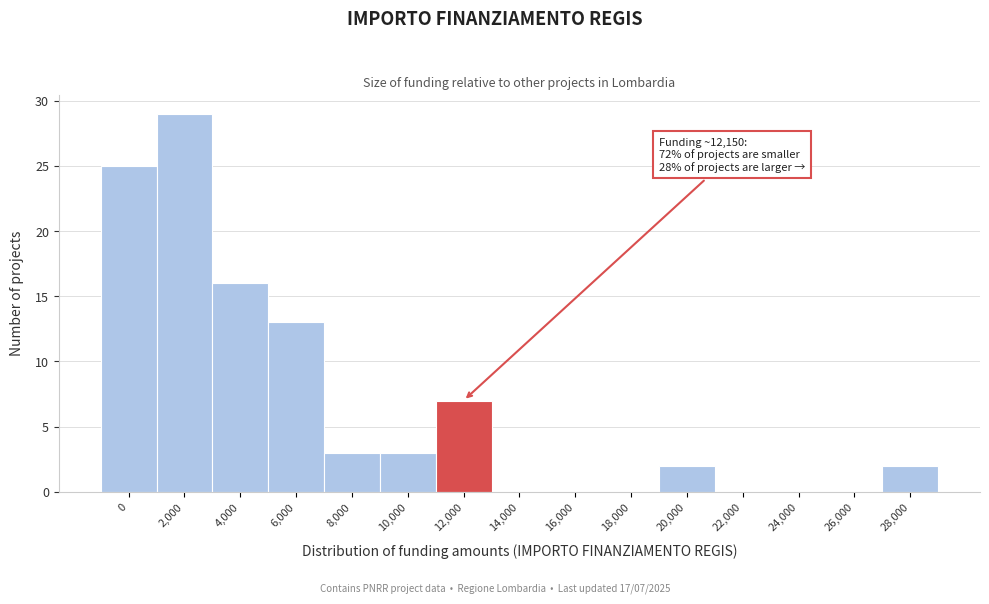

Reading left to right, what are all the values shown in this chart?

0=25	2,000=29	4,000=16	6,000=13	8,000=3	10,000=3	12,000=7	14,000=0	16,000=0	18,000=0	20,000=2	22,000=0	24,000=0	26,000=0	28,000=2